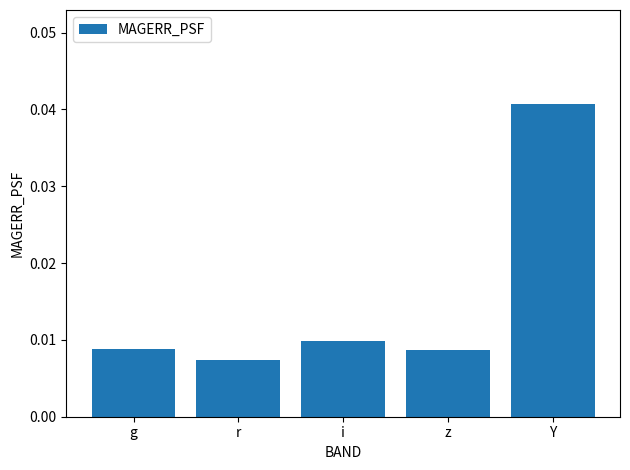

Where is the data nearest to the value 0?

r